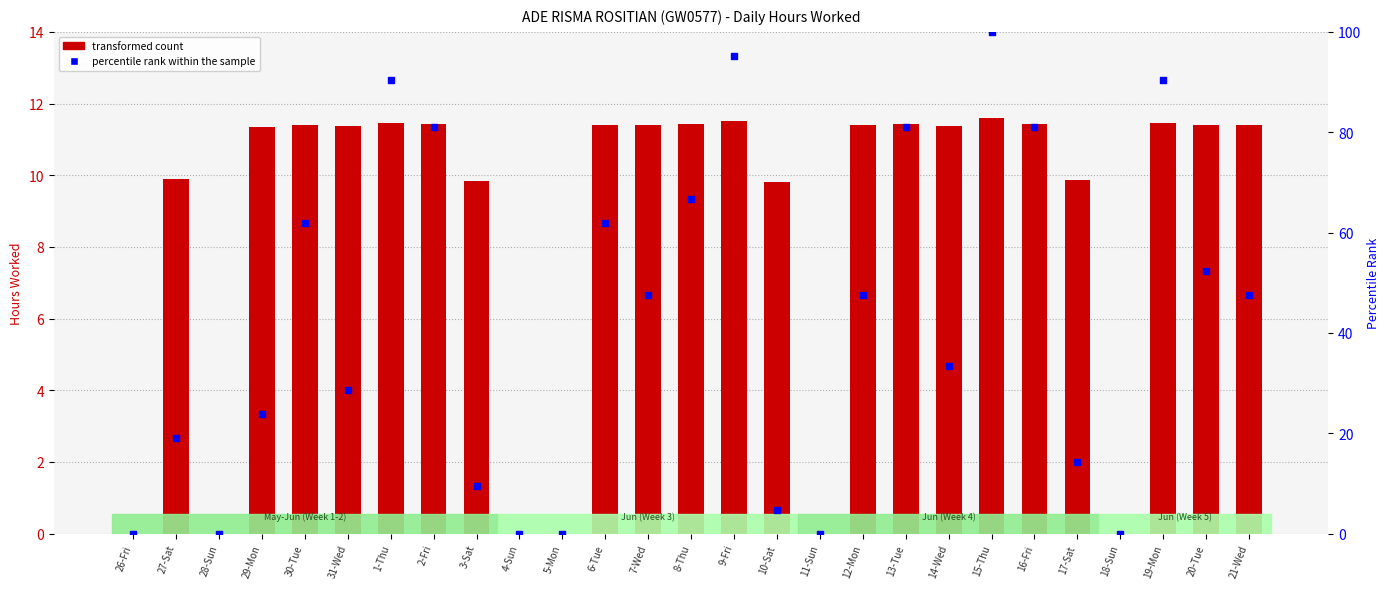

Which series reaches the minimum Y coordinate?

transformed count